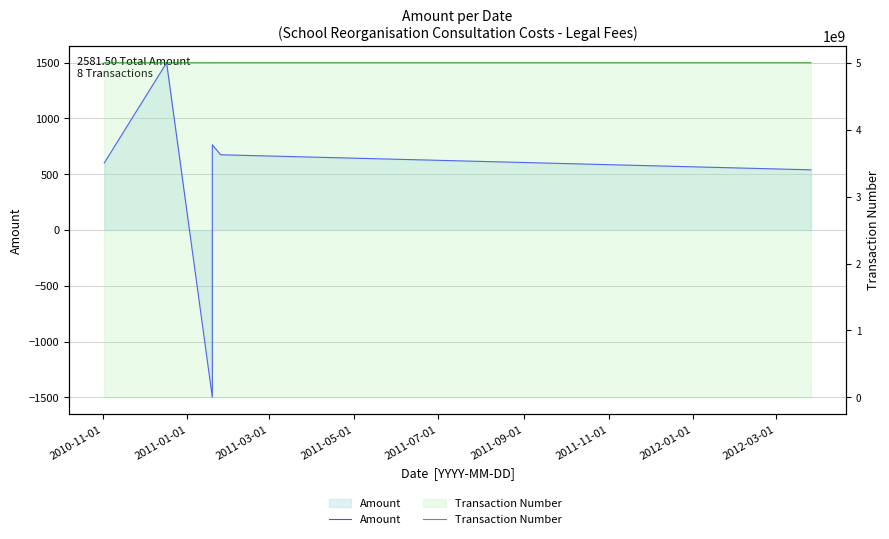

What position from the left is 2011-07-01?

5